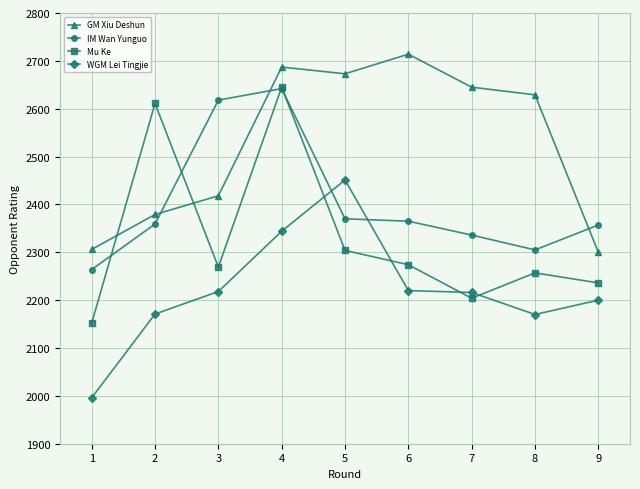

True or false: Mu Ke has more than 2 interior local peaks.

True